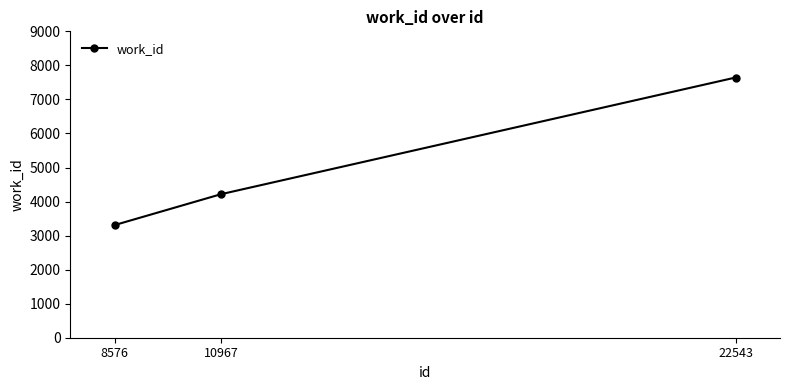

What is the greatest value displayed?

7643